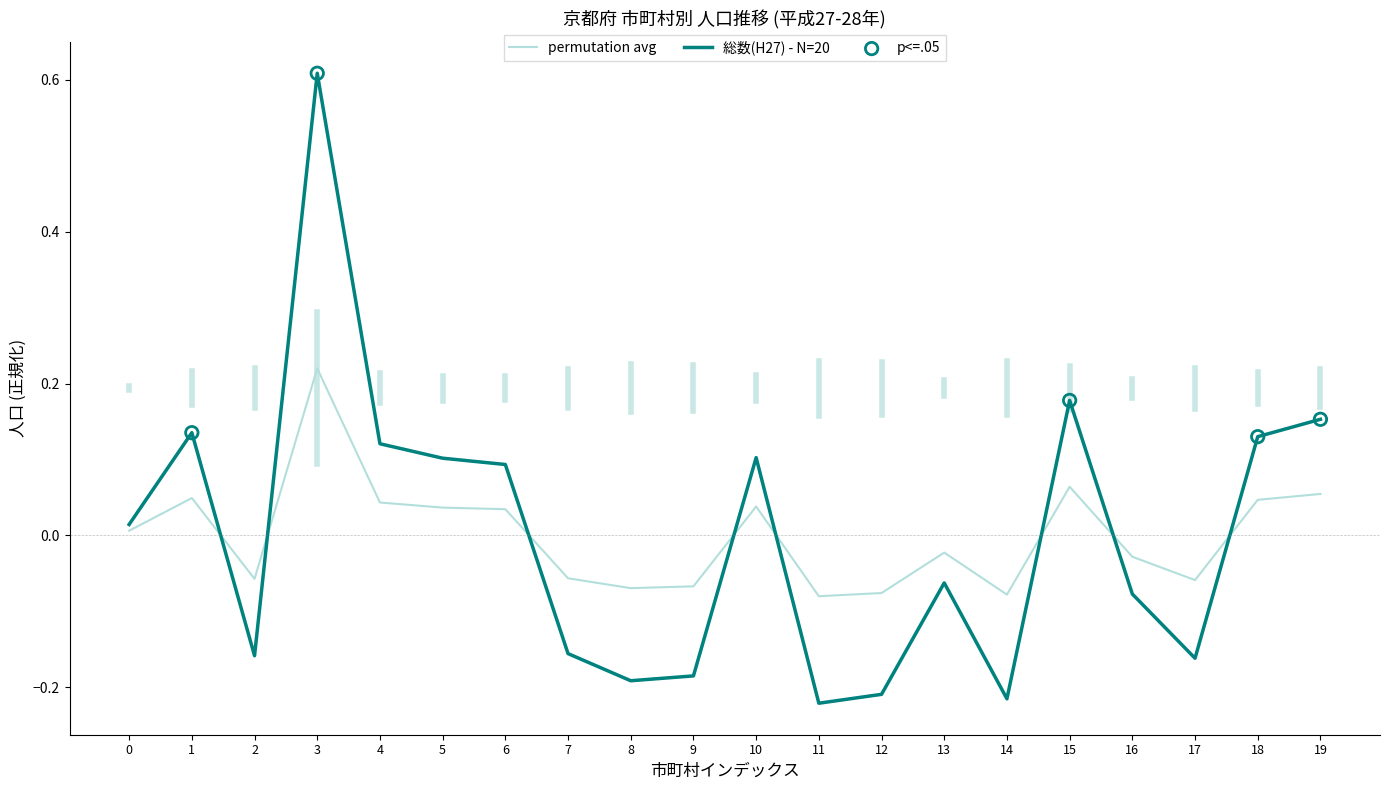

At 1, list the series in order from largest to smallest.

総数(H27) - N=20, permutation avg